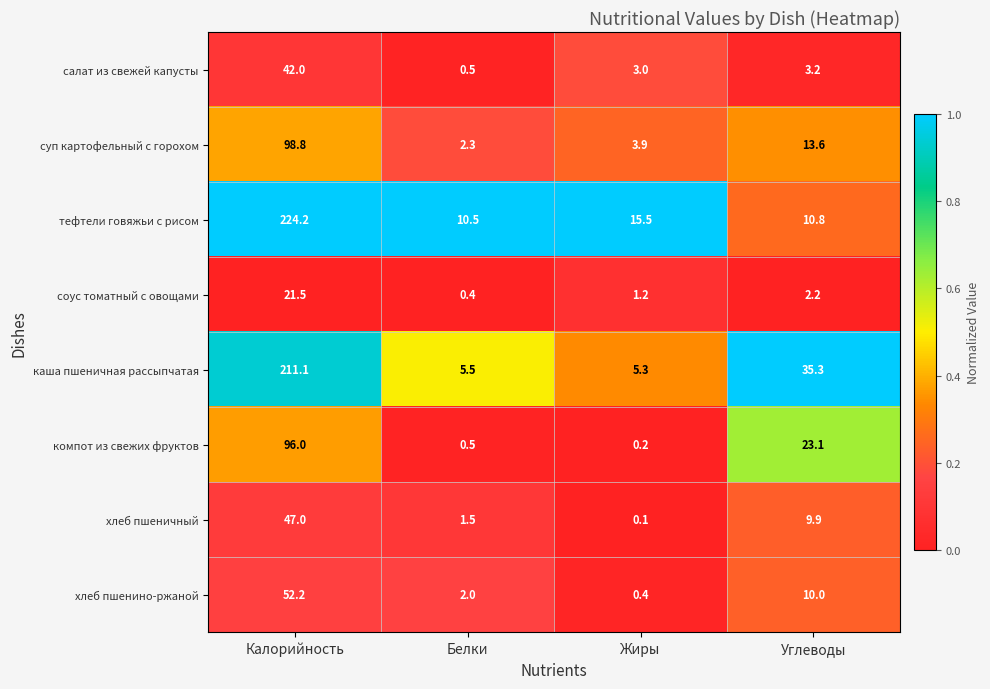

What is the spread (max minus min) of values at Белки?

10.1